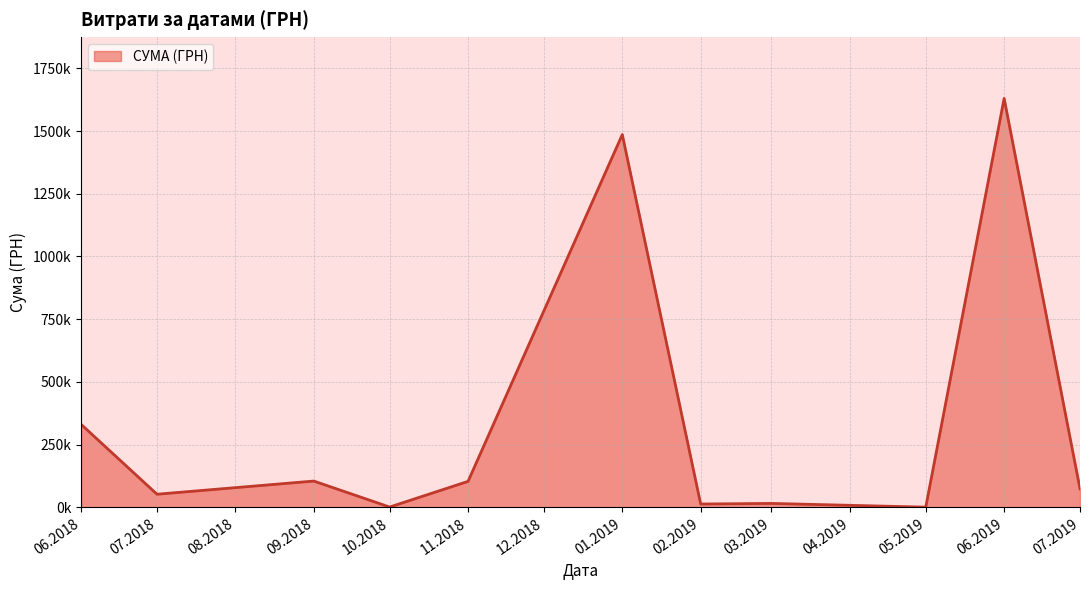

Does the chart have visible grid lines?

Yes